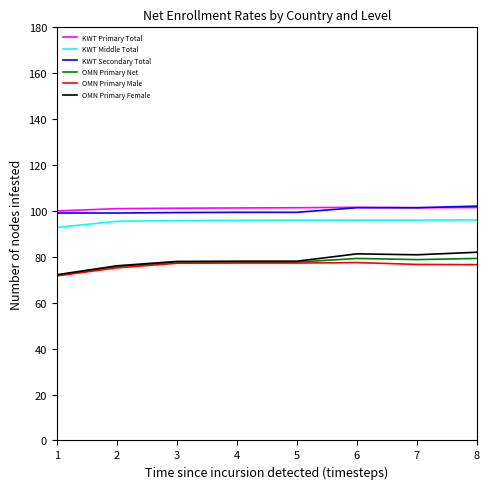

What is the highest value of the KWT Secondary Total series?

102.1